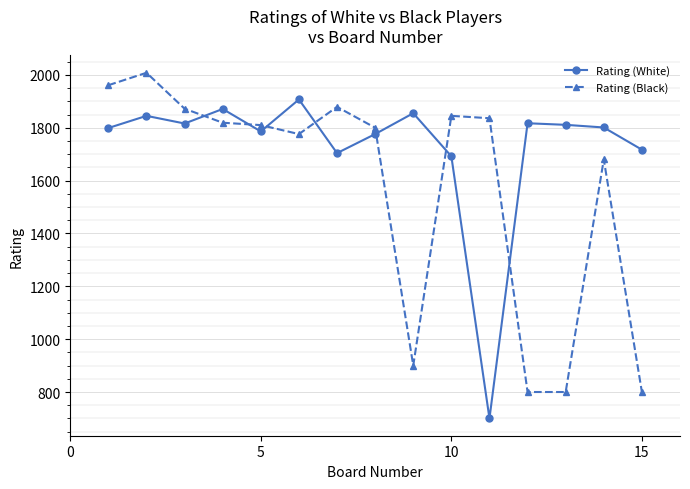

After their last crossing, which series has the higher values: Rating (Black) or Rating (White)?

Rating (White)